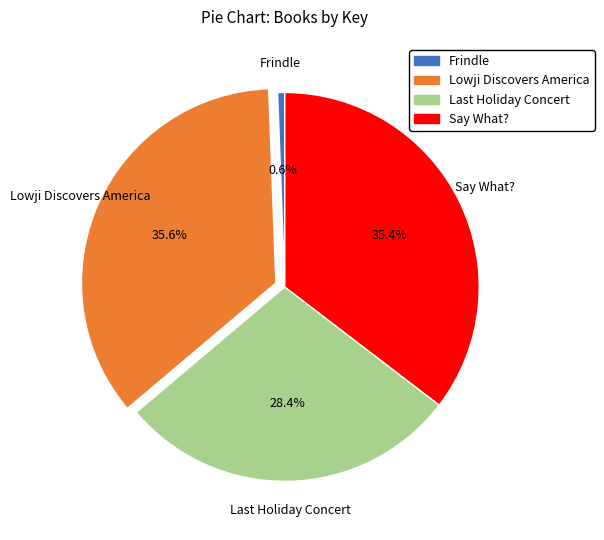

To the nearest percent, what is the average slice percentage?

25%